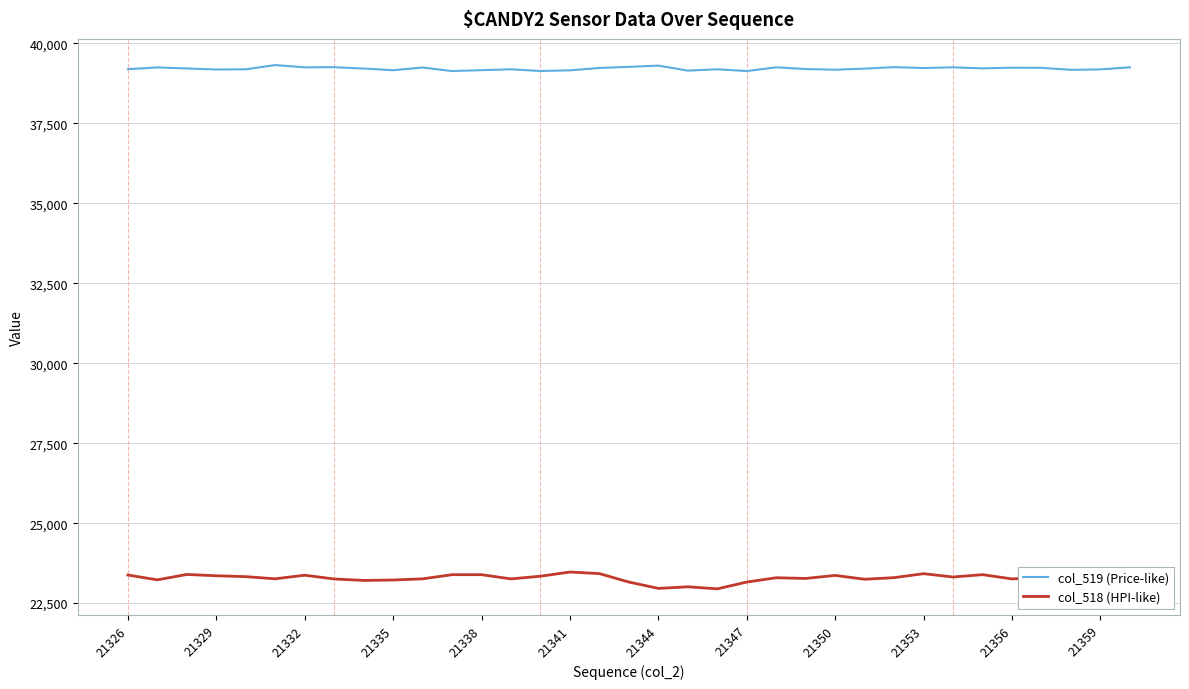

True or false: col_519 (Price-like) and col_518 (HPI-like) cross at least once.

False